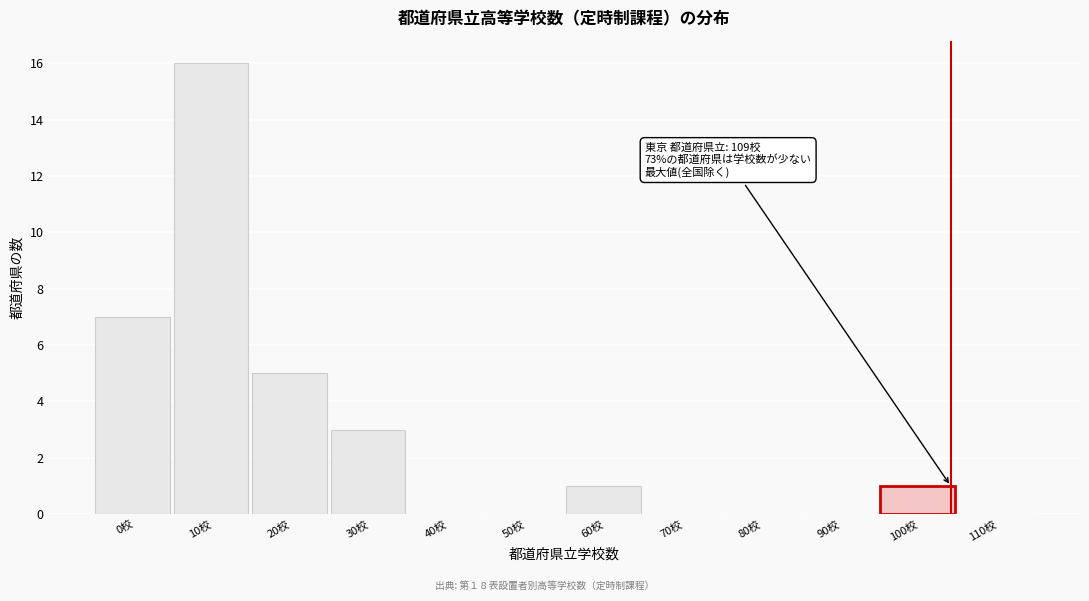

Reading left to right, extract all data points from this chart.

0校=7	10校=16	20校=5	30校=3	40校=0	50校=0	60校=1	70校=0	80校=0	90校=0	100校=1	110校=0